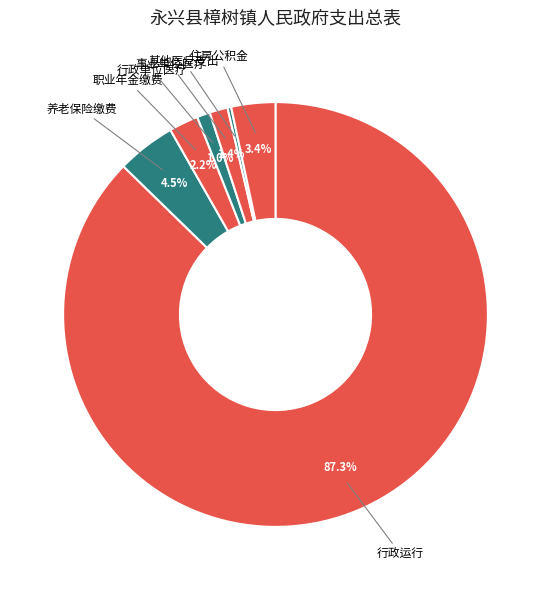

Which slice represents more than half of the pie?

行政运行